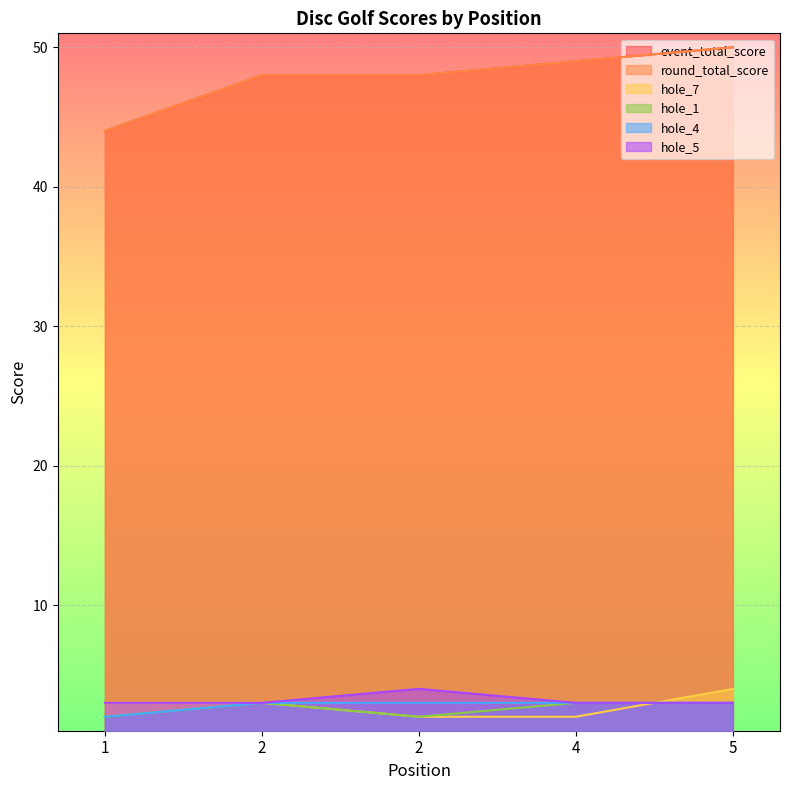

What are all the series names shown in the legend?

event_total_score, round_total_score, hole_7, hole_1, hole_4, hole_5